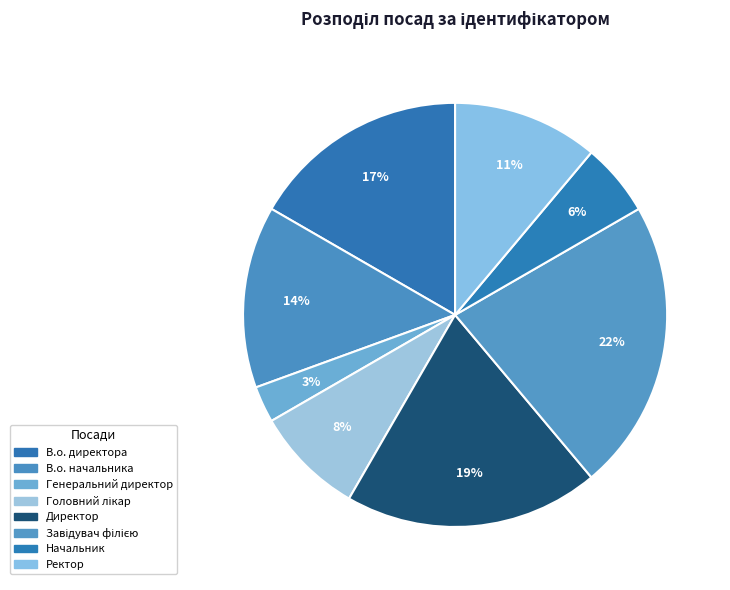

Which slice is the largest?

Завідувач філією